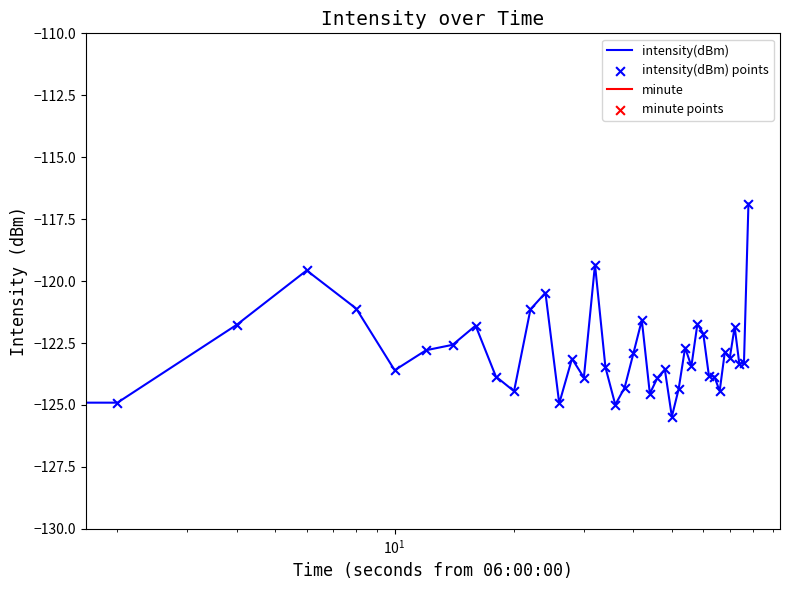

Which series has the largest total across all categories?

minute